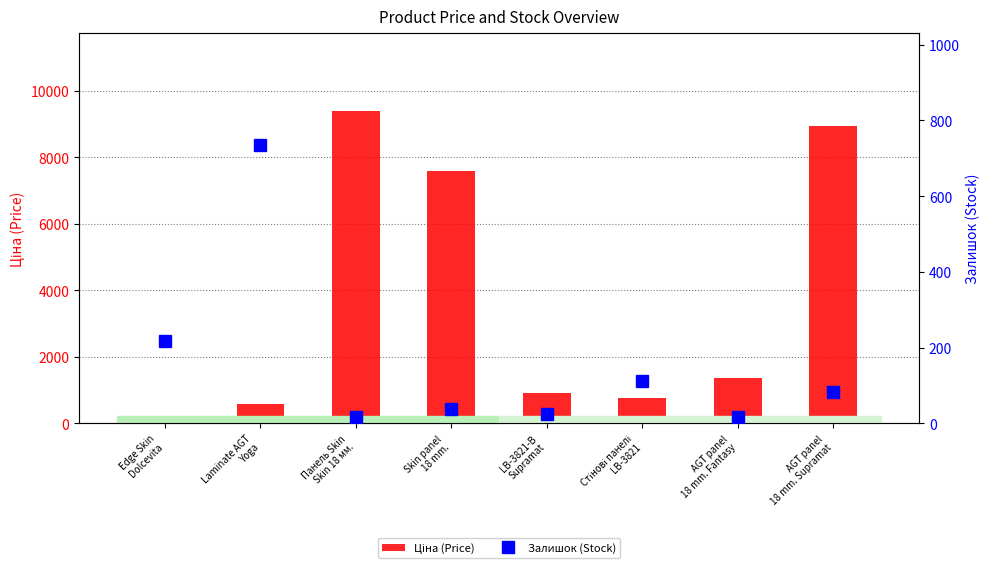

Rank the series by their maximum value, from highest to lowest.

Ціна (Price), Залишок (Stock)